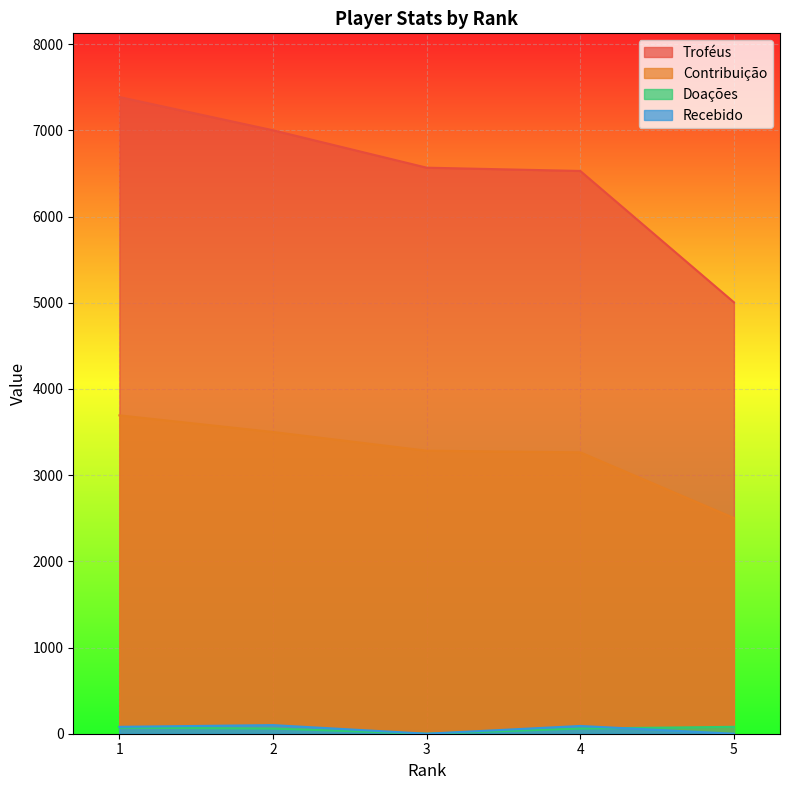

Reading left to right, extract all data points from this chart.

Troféus: 7388	7002	6568	6530	5006
Contribuição: 3694	3501	3284	3265	2503
Doações: 70	60	0	60	80
Recebido: 80	100	0	90	0